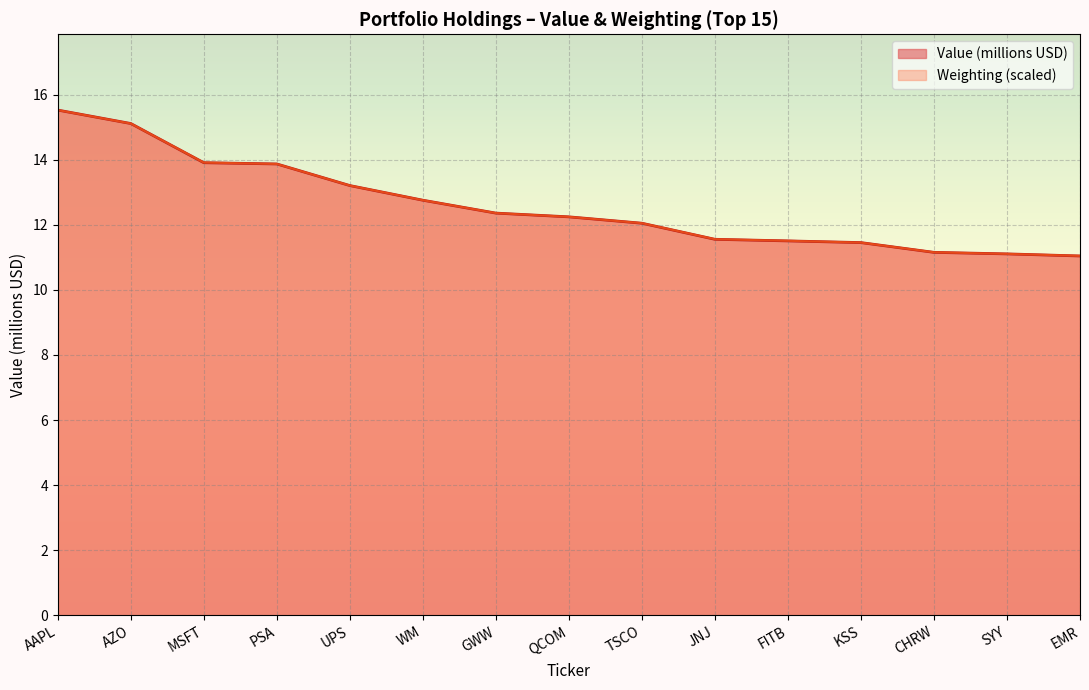

What is the sum of the values at GWW and JNJ?

23.9